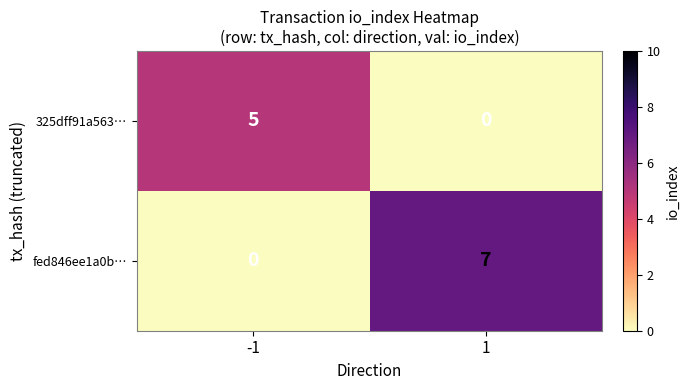

The value of fed846ee1a0b… at 1 is 9. True or false?

False